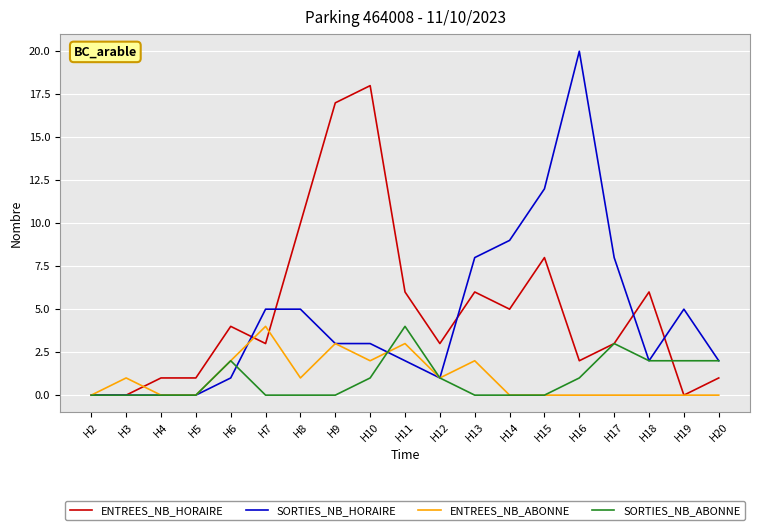

Which category has the highest value in the ENTREES_NB_HORAIRE series?

H10